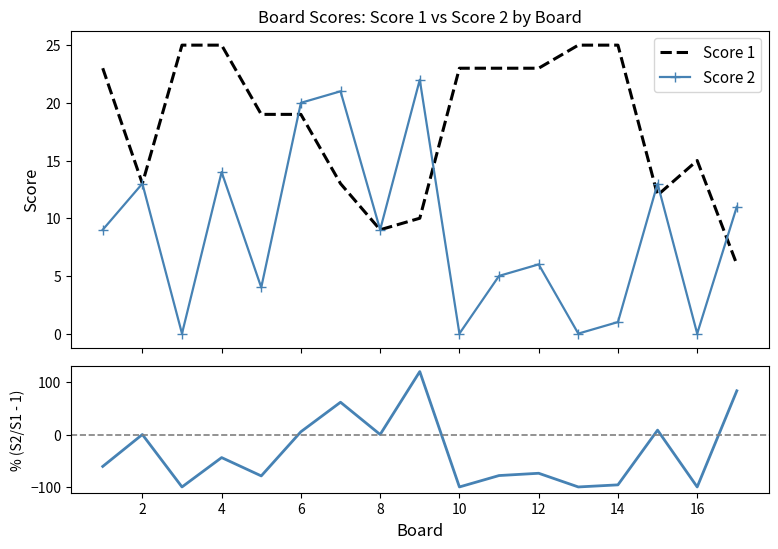

Which series changed the most between 0 and 11?

Score 2 / Score 1 - 1 (%)